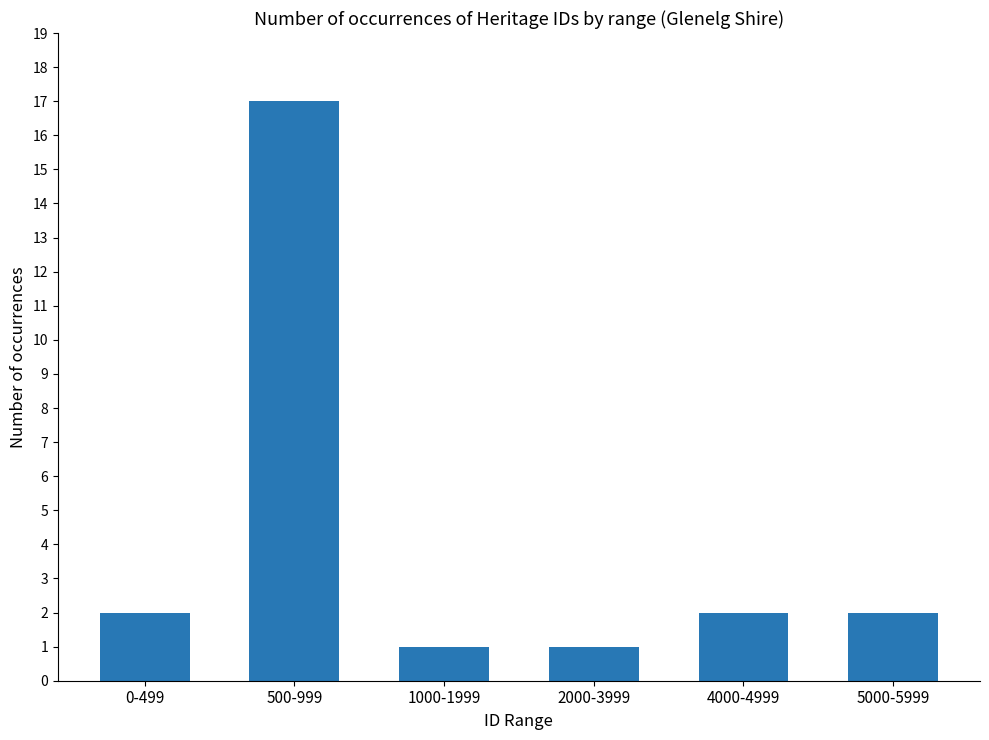

Which label corresponds to the largest value in the chart?

500-999